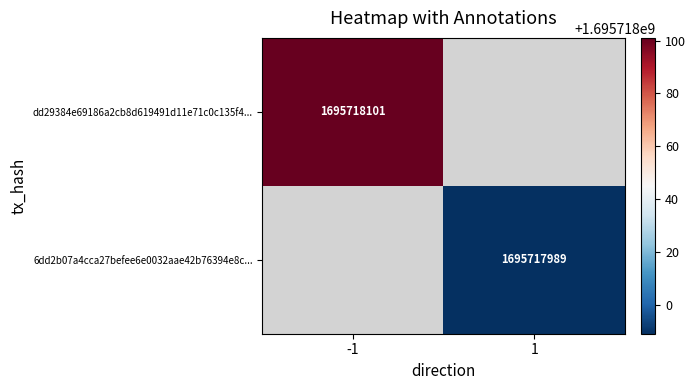

Between value and time_stamp, which series saw the biggest shift?

dd29384e69186a2cb8d619491d11e71c0c135f4